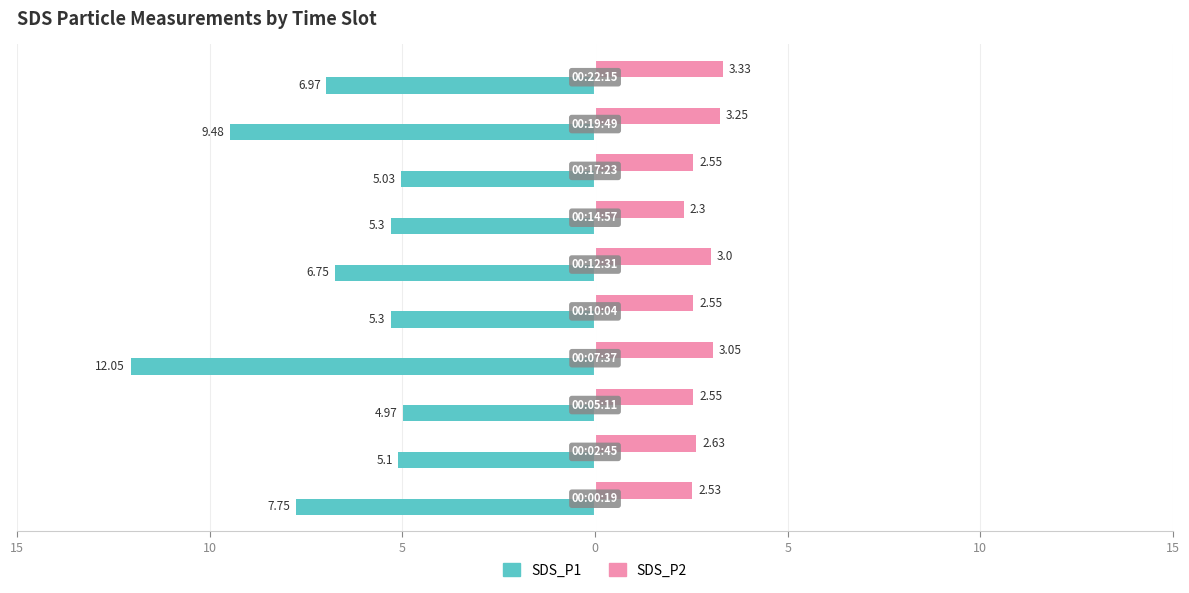

What are all the series names shown in the legend?

SDS_P1, SDS_P2